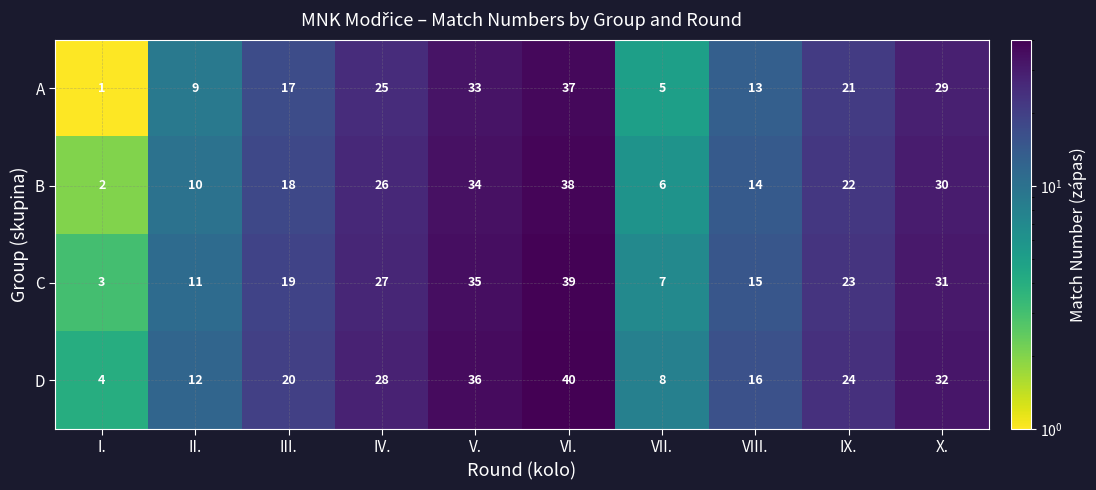

At which category is the sum across all series the highest?

VI.